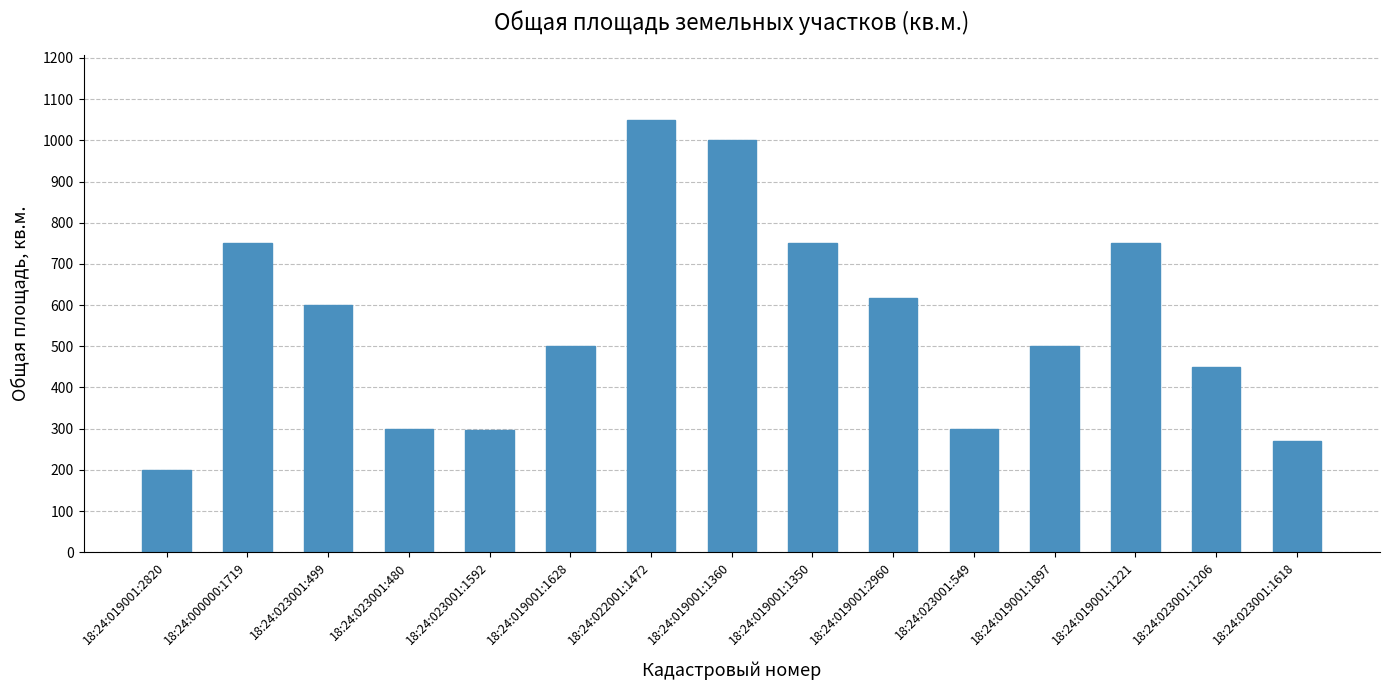

What is the minimum value shown in the chart?

200